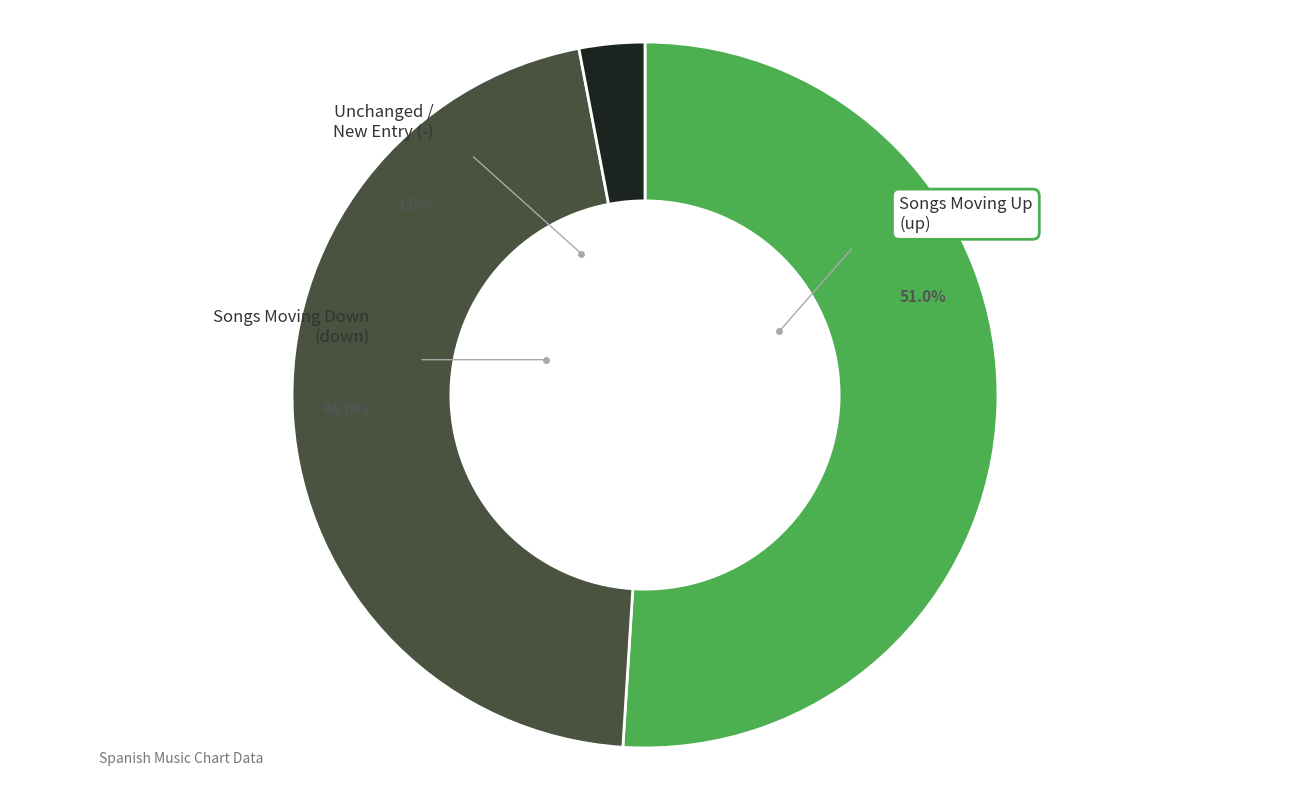

Which slice represents more than half of the pie?

up